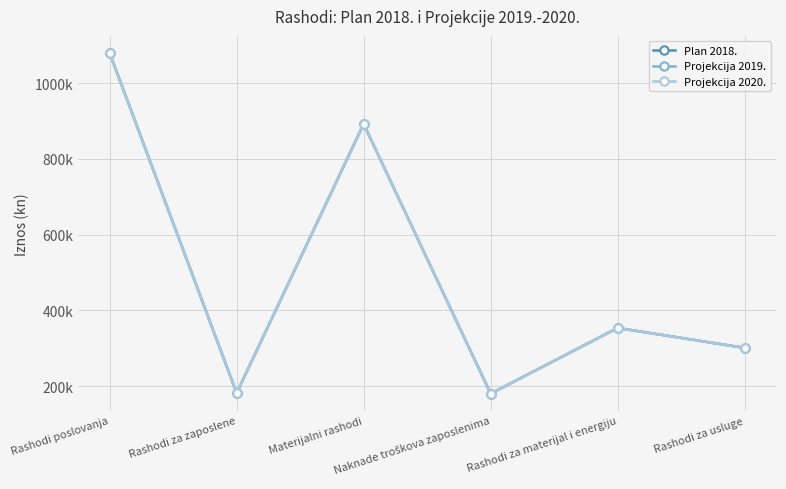

Is this an area chart (filled region under the line)?

No